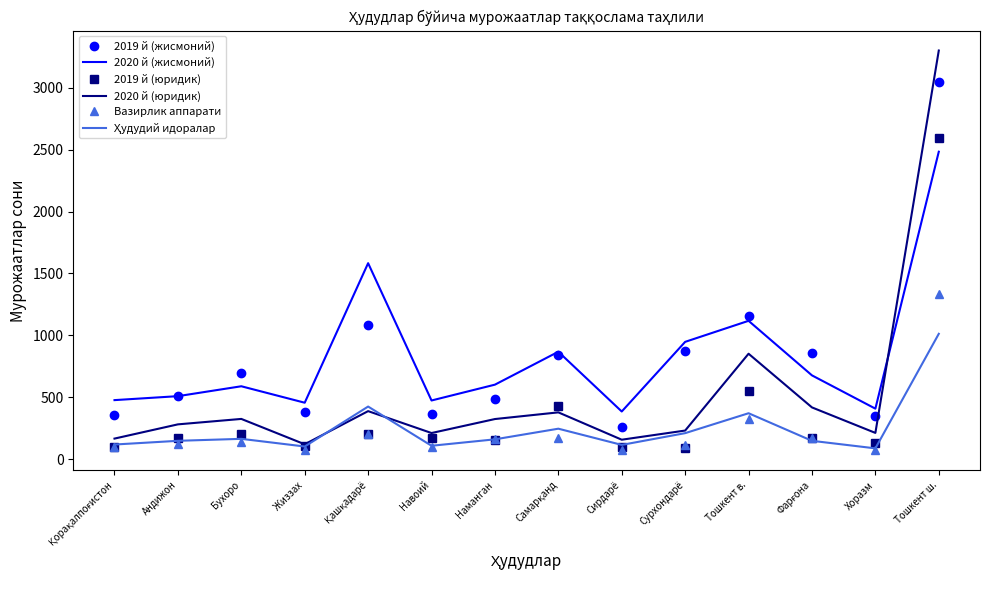

The 2020 й (юридик) series shows 347 at Сурхондарё. True or false?

False